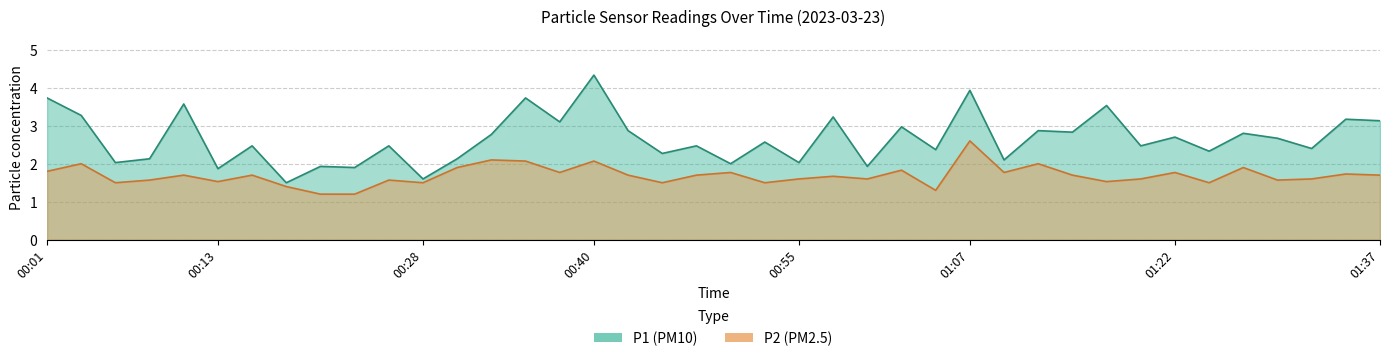

Where is P1 nearest to the value 2?

00:50